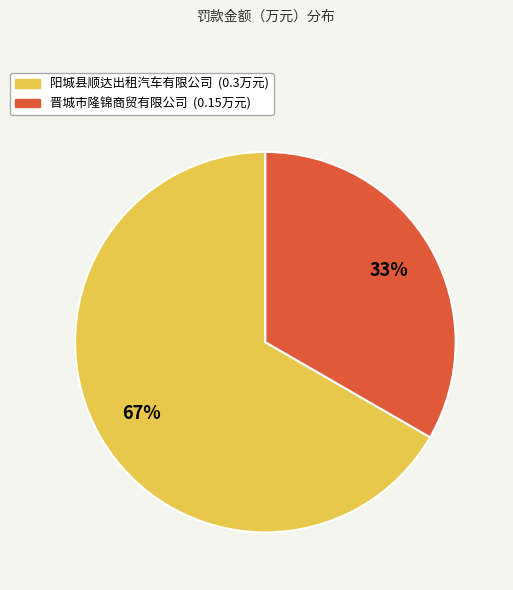

What percentage is the 阳城县顺达出租汽车有限公司 slice, to the nearest percent?

67%